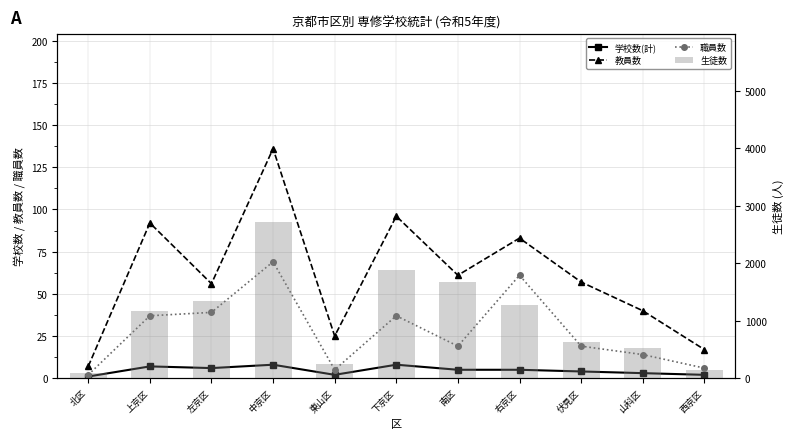

At which category does the chart reach its minimum across all series?

北区